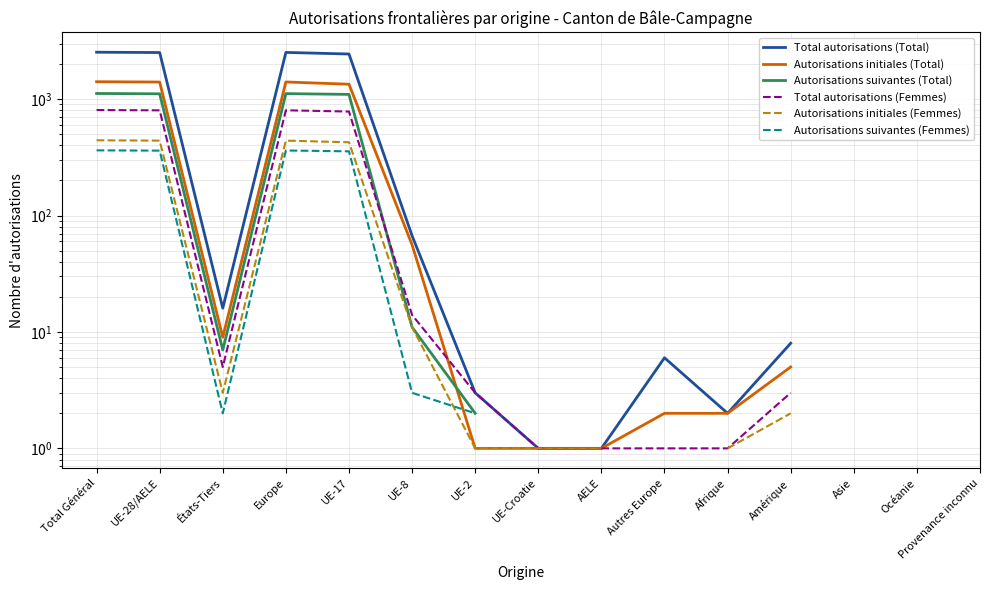

Rank the series at UE-2 from highest to lowest value.

Total autorisations (Total), Total autorisations (Femmes), Autorisations suivantes (Total), Autorisations suivantes (Femmes), Autorisations initiales (Total), Autorisations initiales (Femmes)